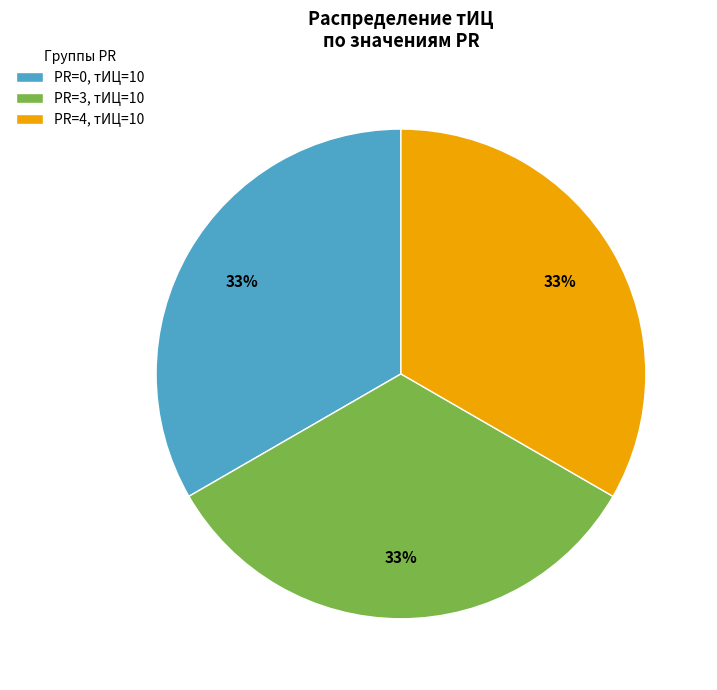

Do PR=3, тИЦ=10 and PR=4, тИЦ=10 together represent more than half of the pie?

Yes